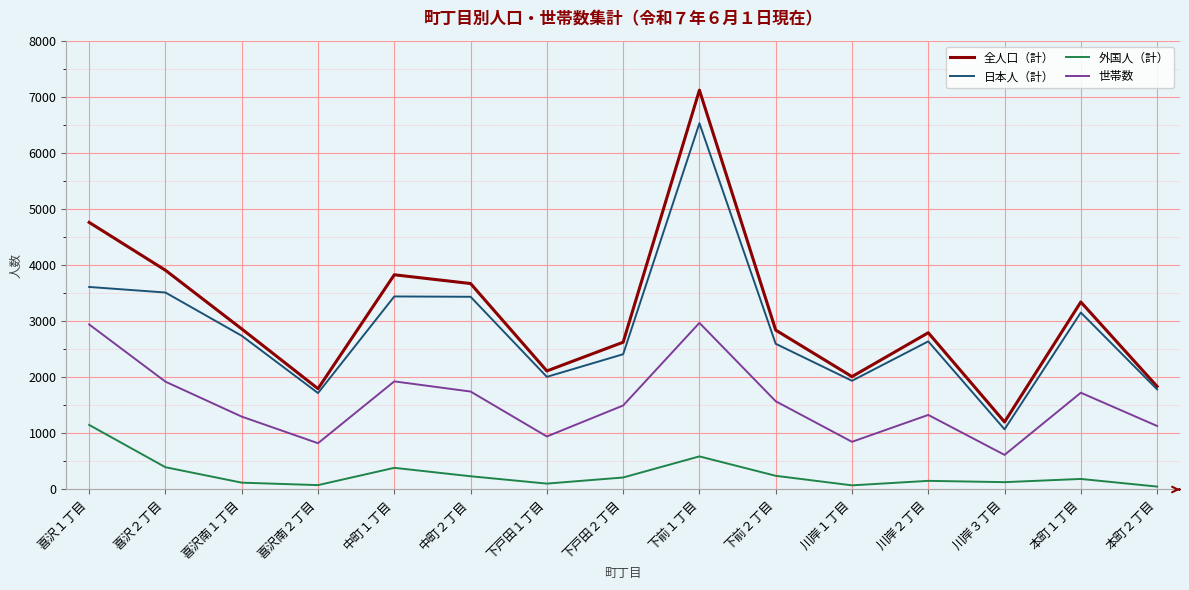

Is this an area chart (filled region under the line)?

No